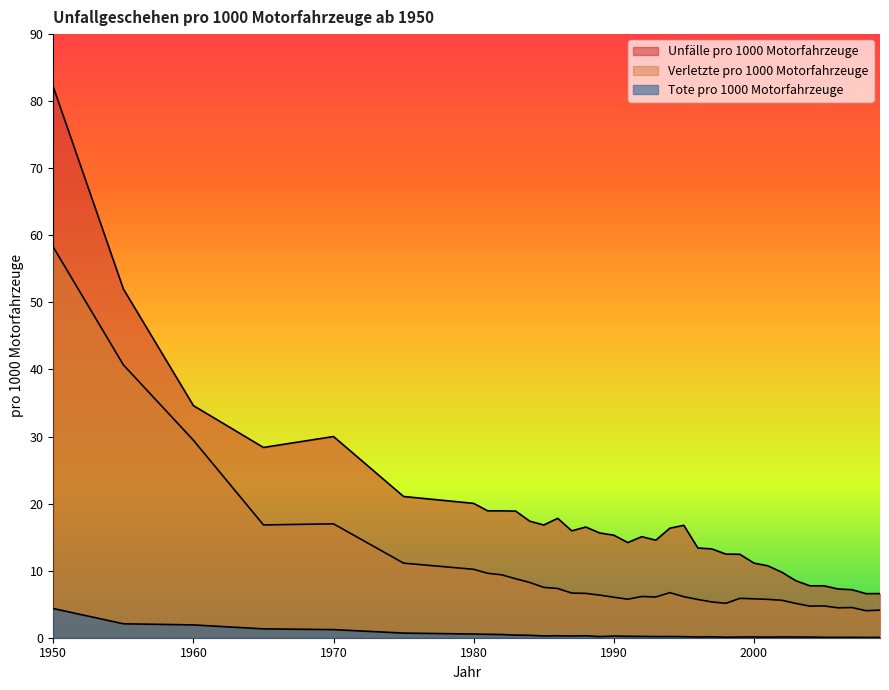

True or false: Verletzte pro 1000 Motorfahrzeuge has more than 2 interior local peaks.

True